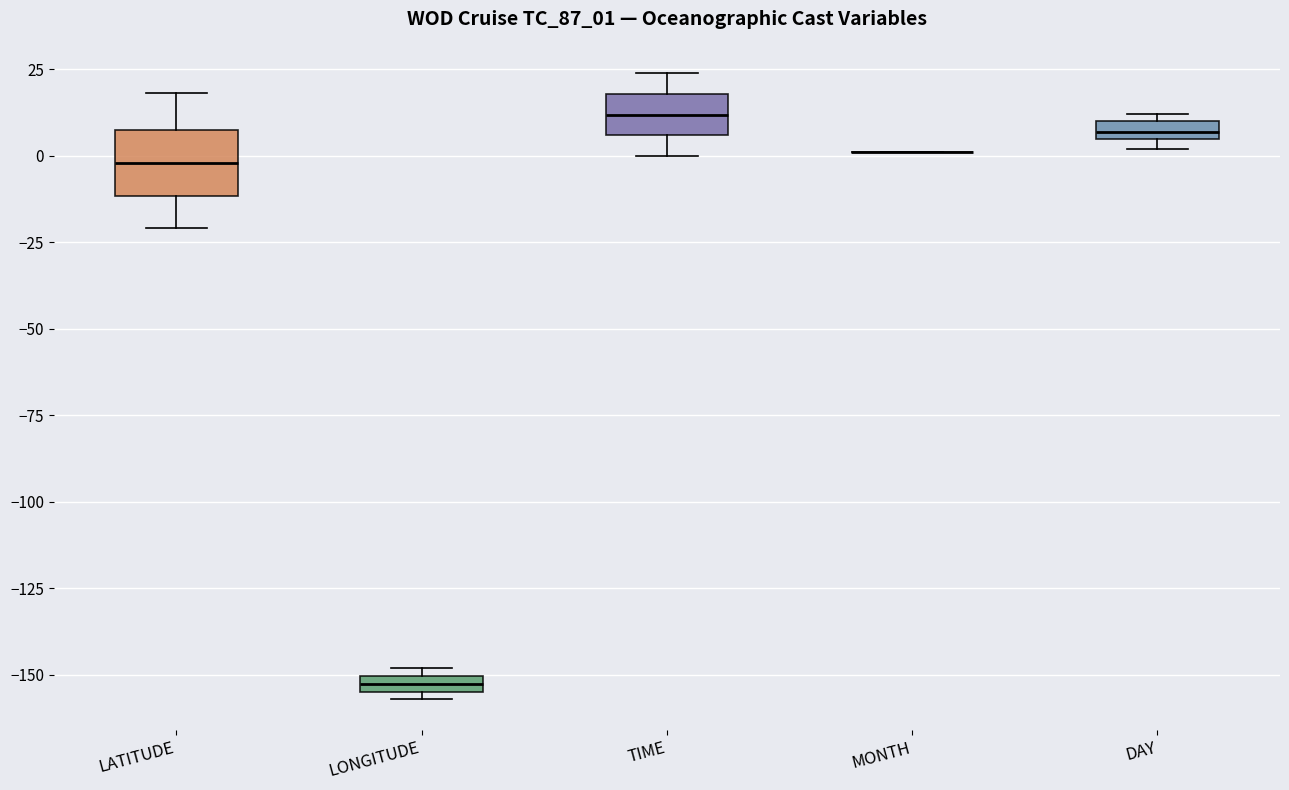

Where is the upper edge of the box for DAY on the y-axis? The values are not printed on the chart, so give them approximately, as read against the axis.

10